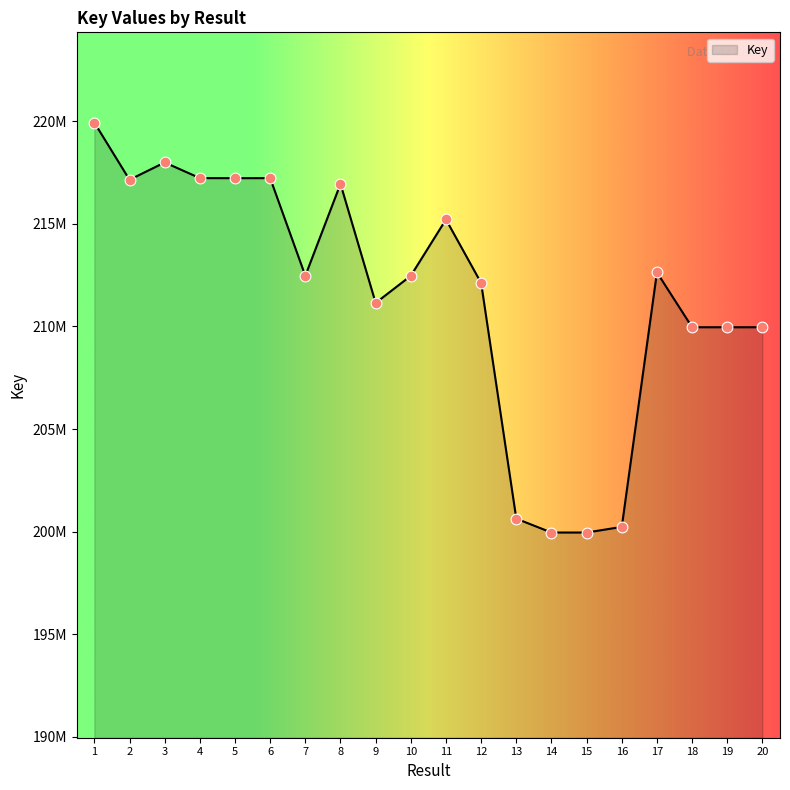

Which has a higher value, 18 or 13?

18